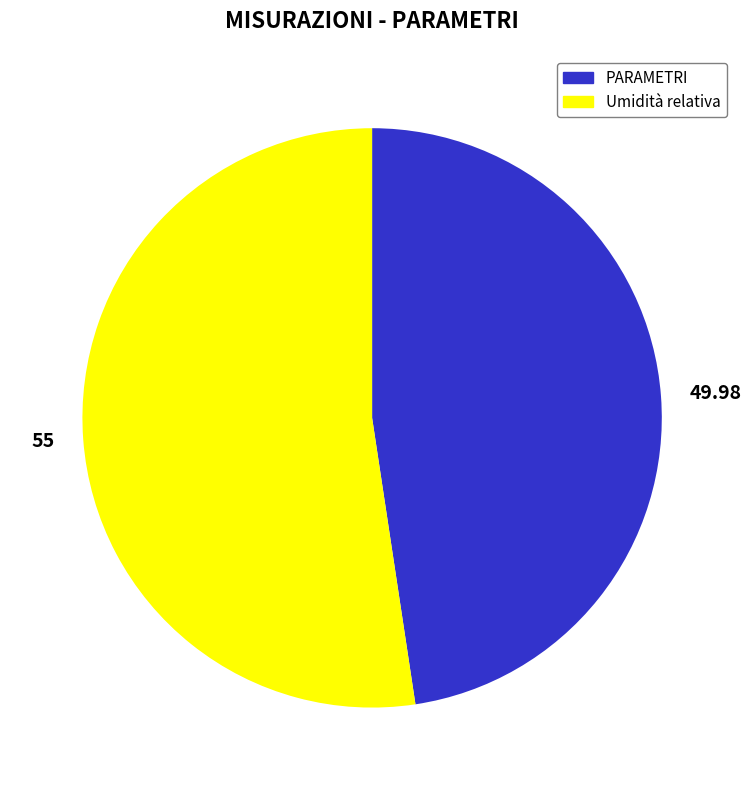

What is the majority slice?

55